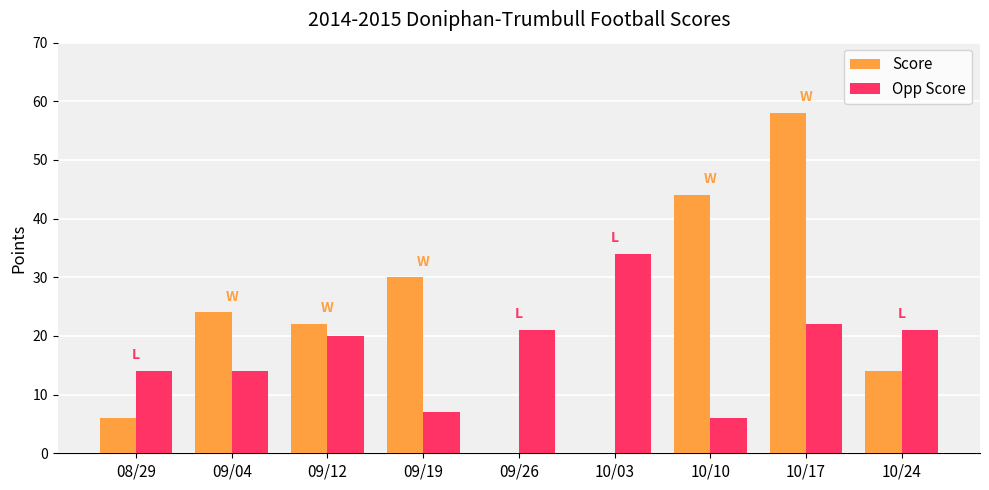

Is it true that Opp Score equals 56 at 10/03?

False